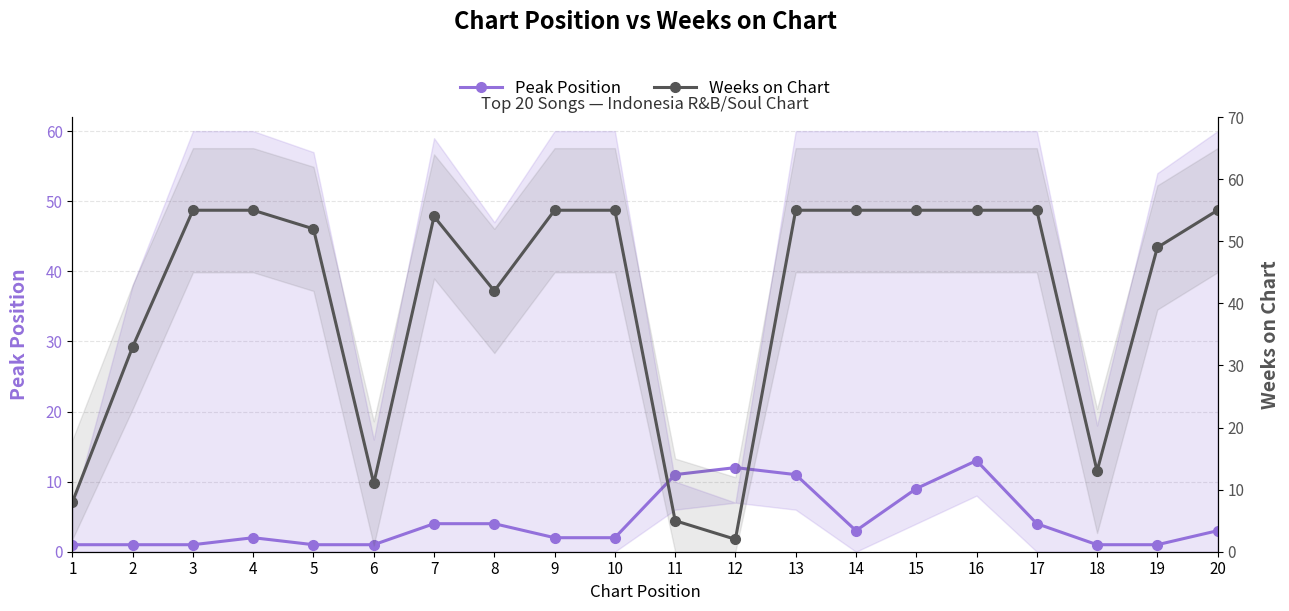

At 16, list the series in order from largest to smallest.

Weeks on Chart, Peak Position